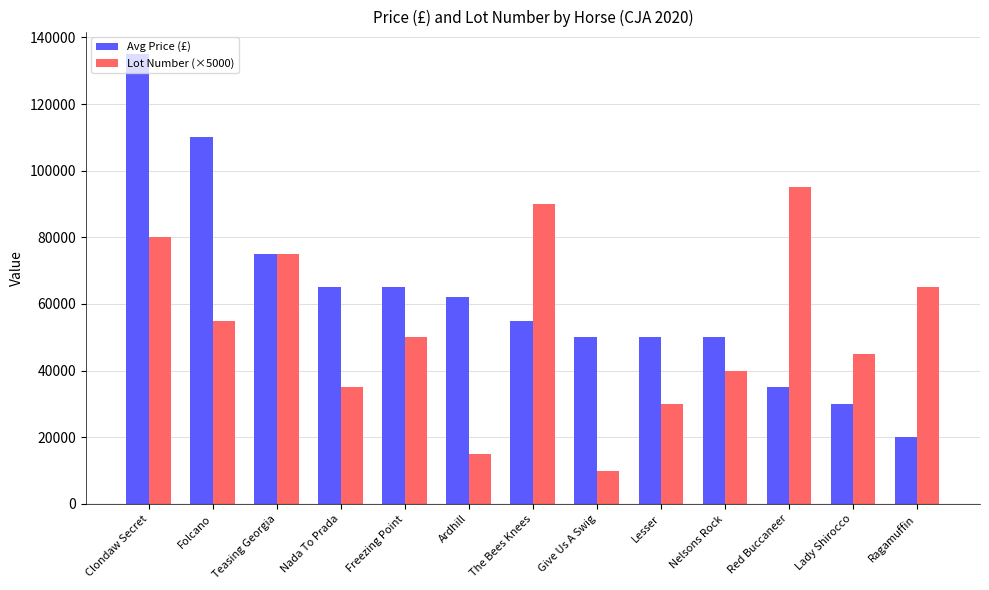

What is the value of the Avg Price (£) bar at the 9th from the left?

50000